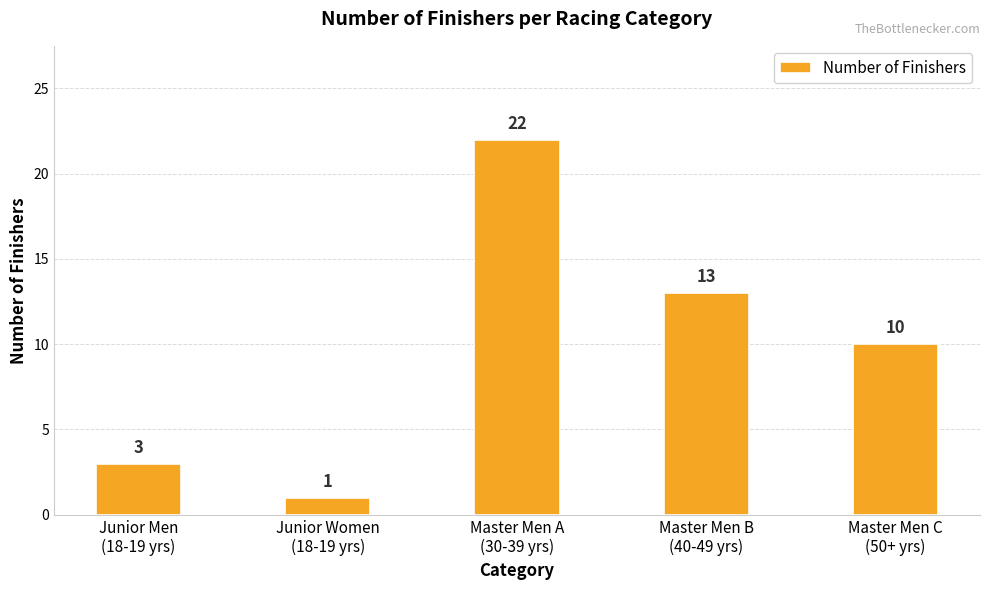

Is it true that the value at Junior Men
(18-19 yrs) is 3?

True